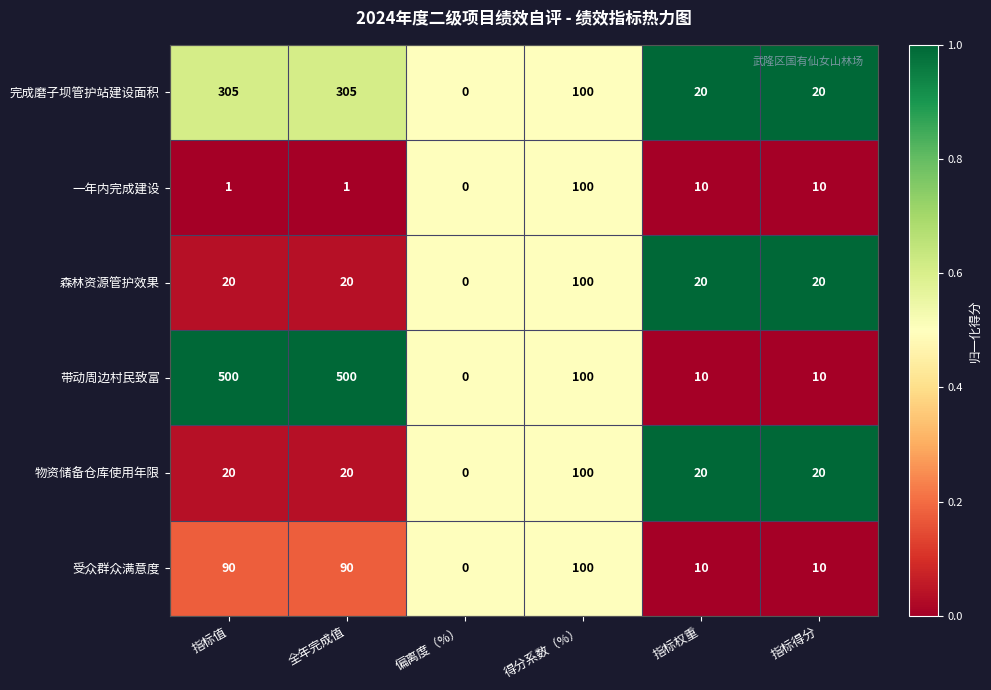

Which series has the largest total across all categories?

带动周边村民致富